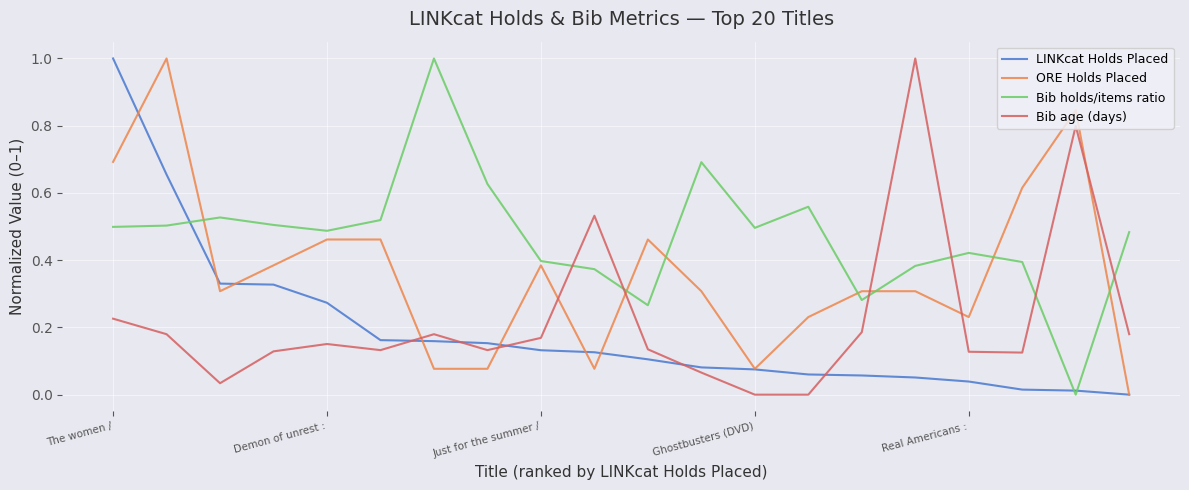

How many times do ORE Holds Placed and Bib age (days) cross each other?

7